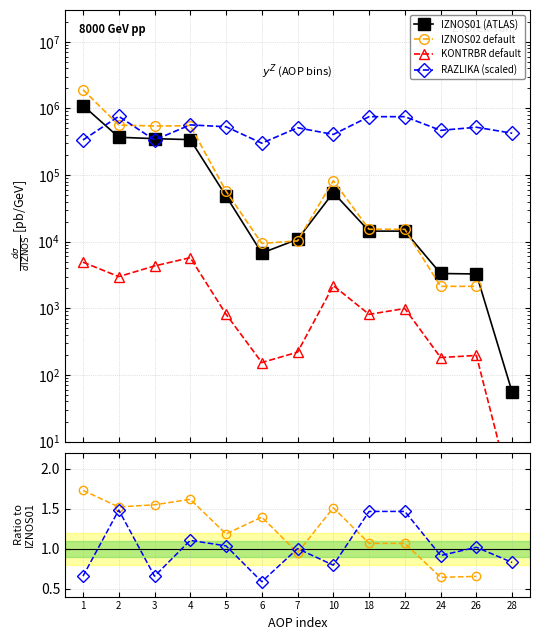

In RAZLIKA ratio, how many points are lower than both neighbors (excluding endpoints)?

4